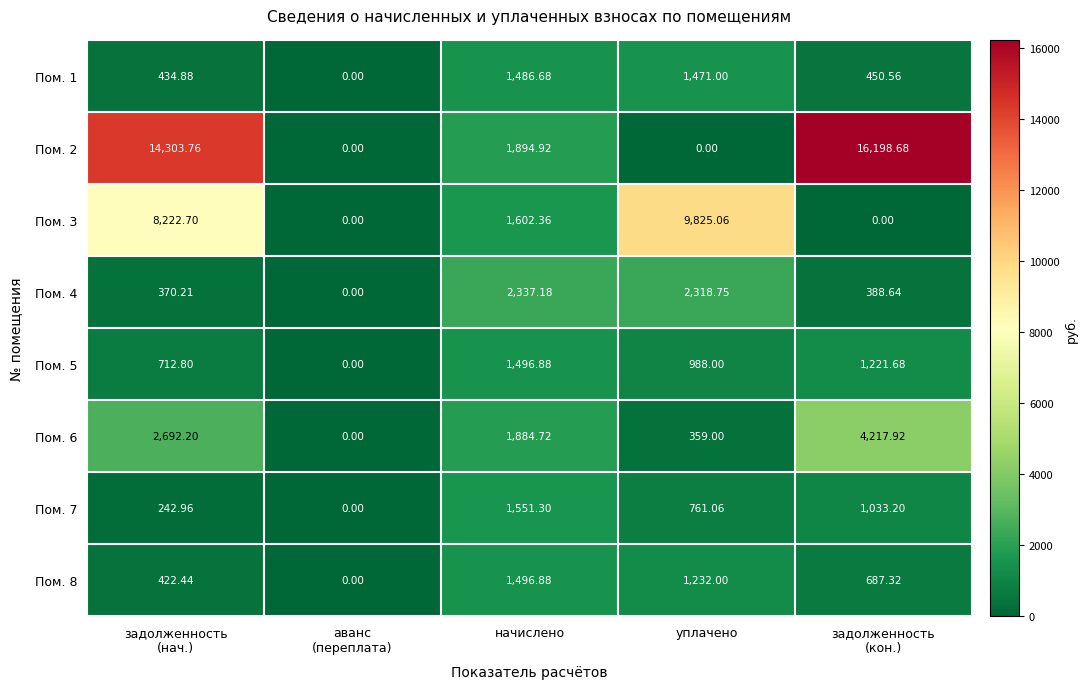

Is the value of Пом. 3 at уплачено greater than the value of Пом. 5 at начислено?

Yes